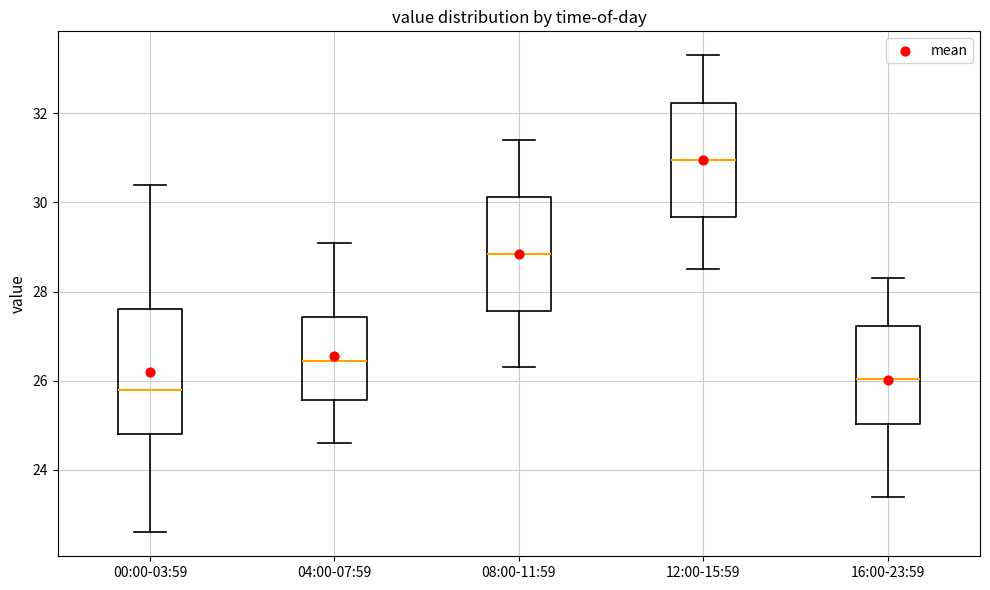

Where is the lower edge of the box for 16:00-23:59 on the y-axis? The values are not printed on the chart, so give them approximately, as read against the axis.

25.0